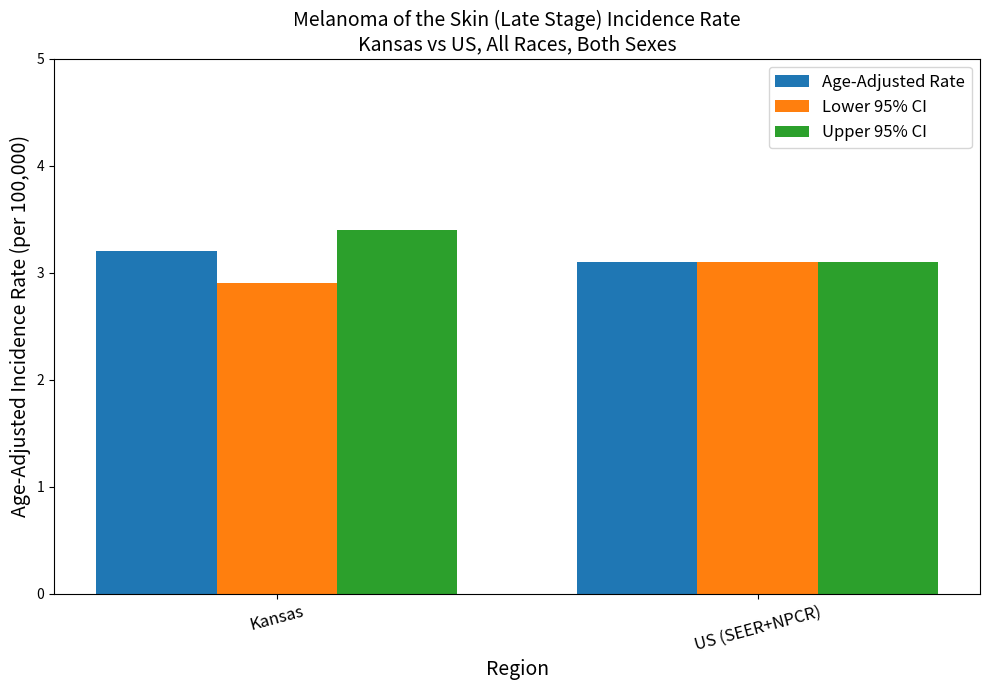

What is the sum of all Age-Adjusted Rate values?

6.3